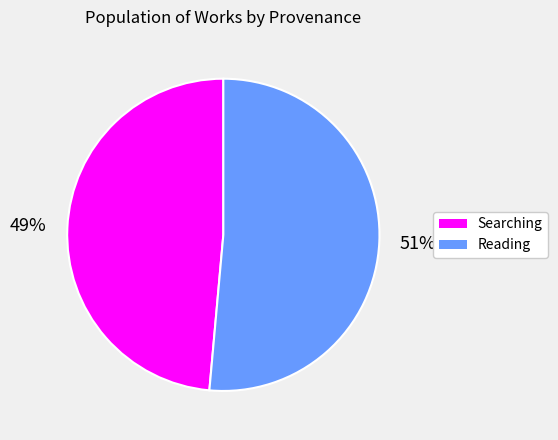

To the nearest percent, what is the combined percentage of Searching and Reading?

100%